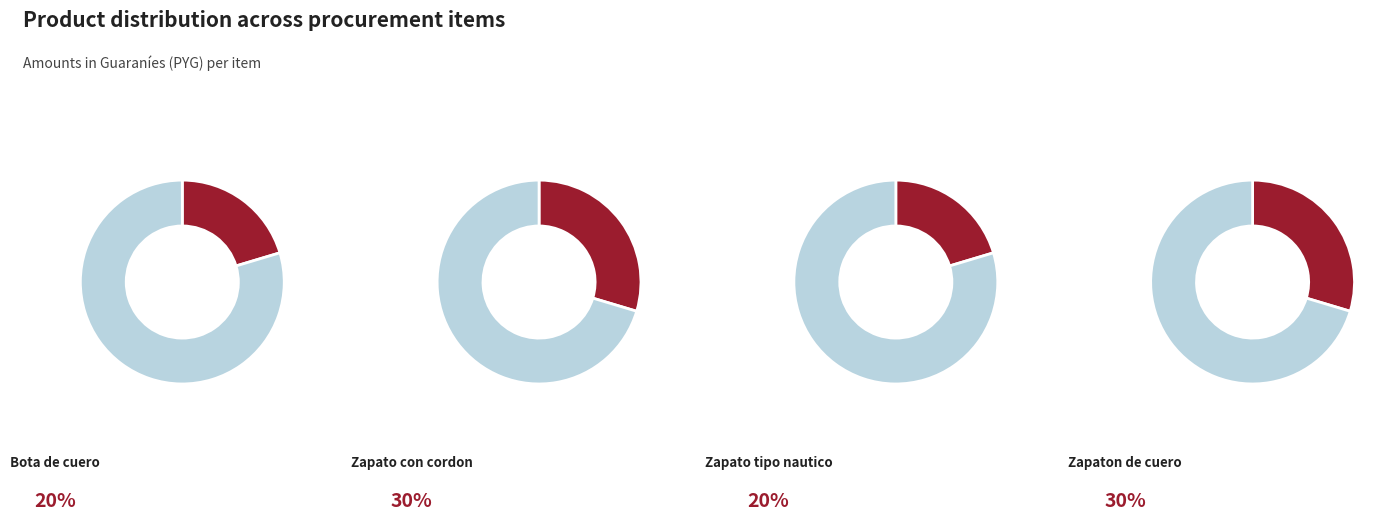

True or false: Zapaton de cuero accounts for 39% of the total.

False